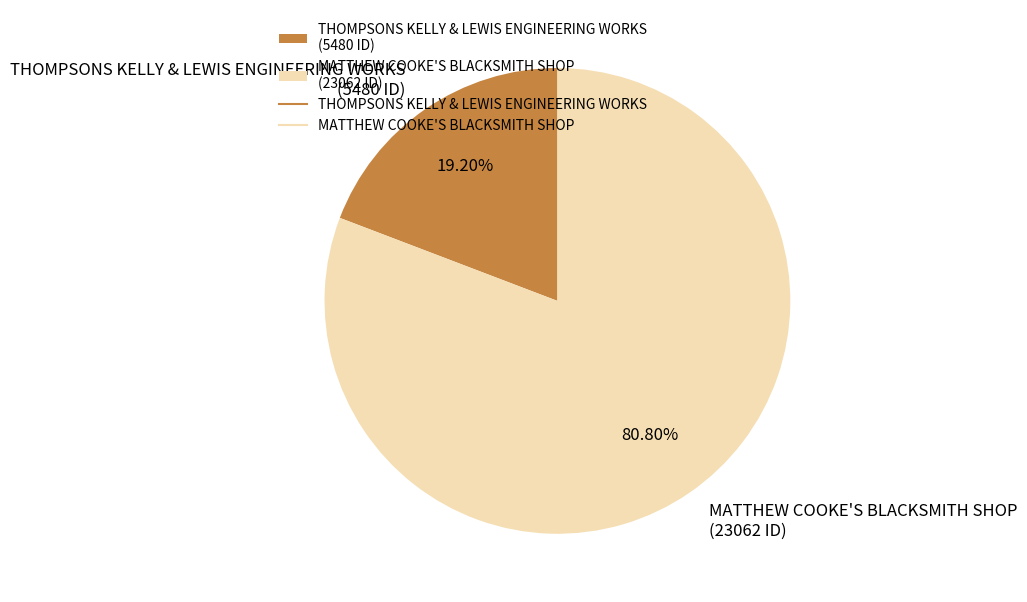

Is there a majority slice in this chart?

Yes